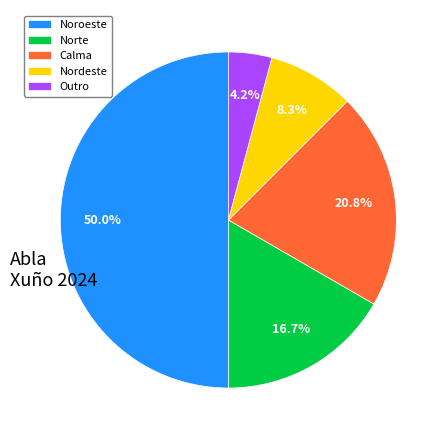

Which has a higher value, Nordeste or Calma?

Calma